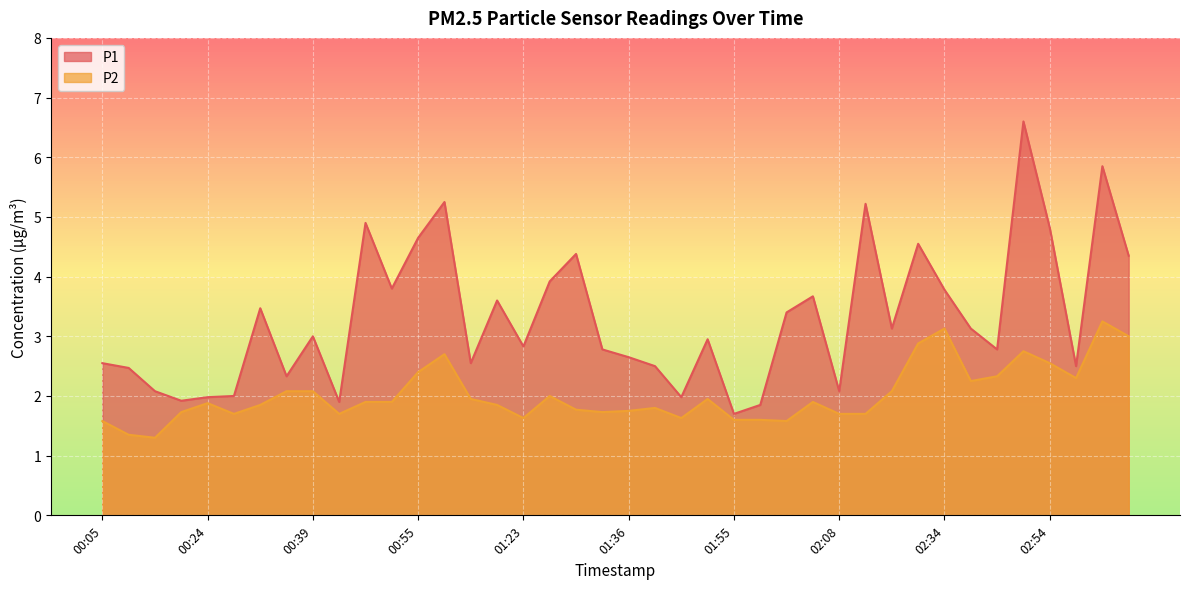

Is the value of P1 at 02:03 greater than the value of P2 at 02:23?

Yes